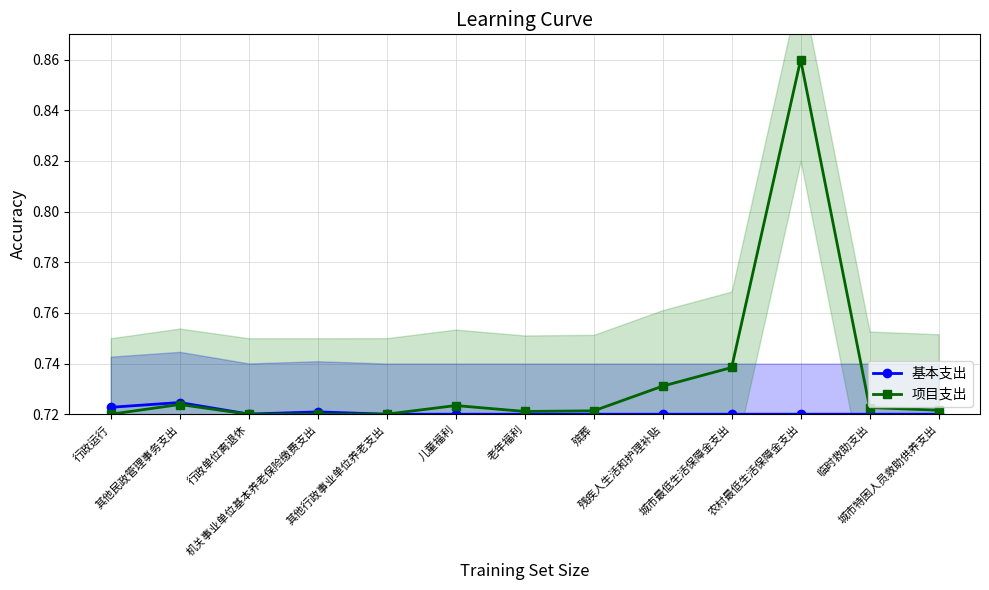

What is the highest value of the 基本支出 series?

0.7